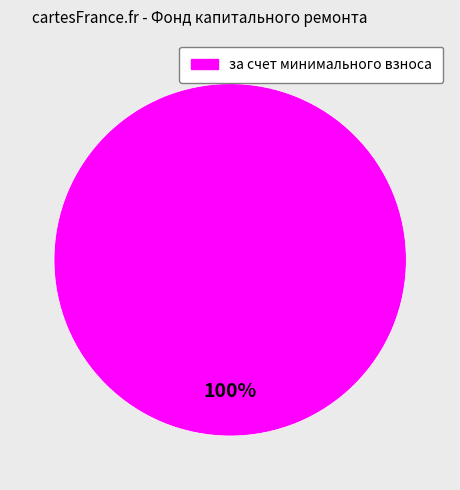

How many segments does this pie chart have?

1